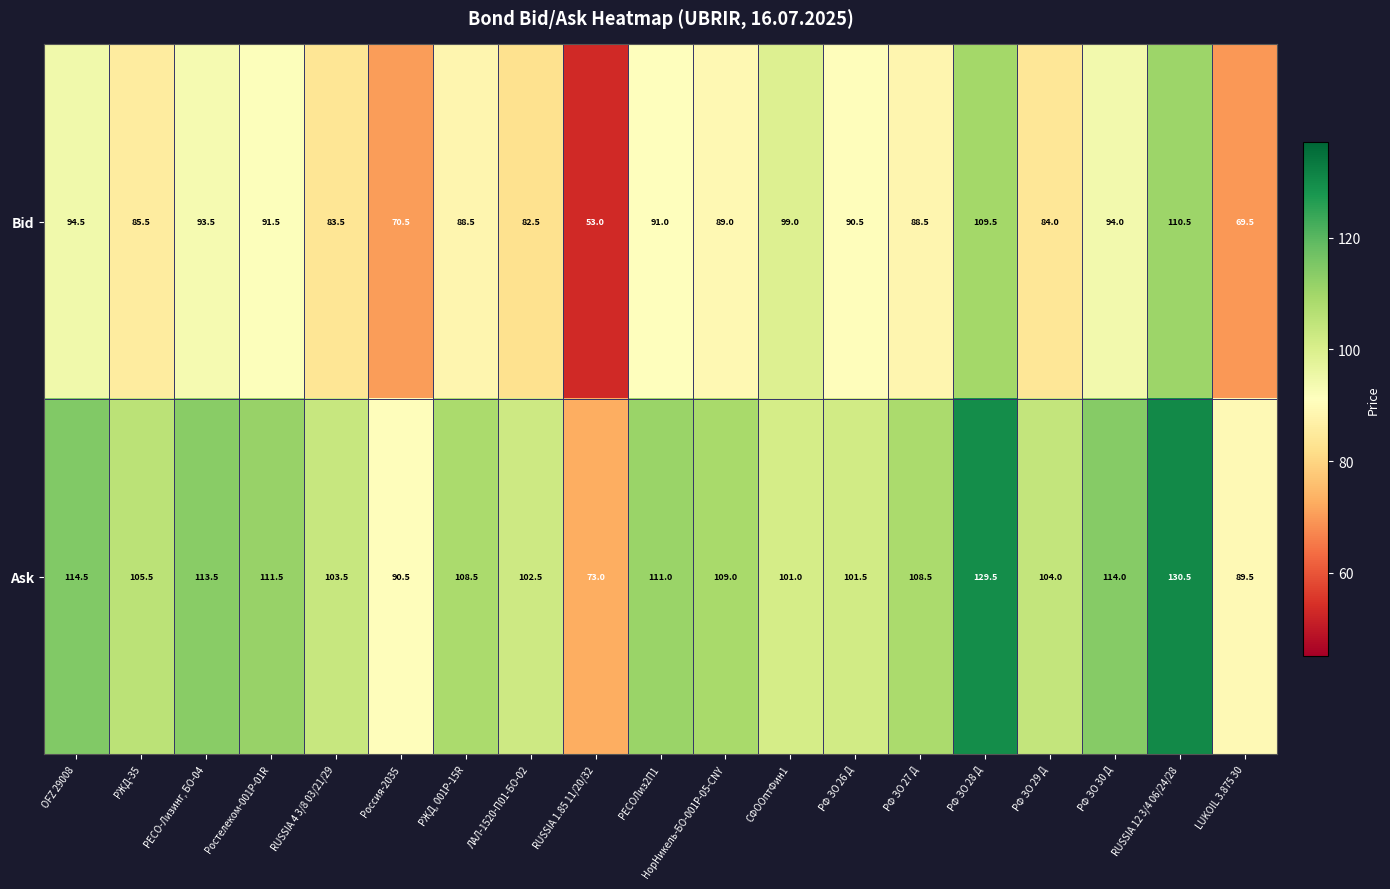

Where does the Bid series first go above 89?

OFZ 29008